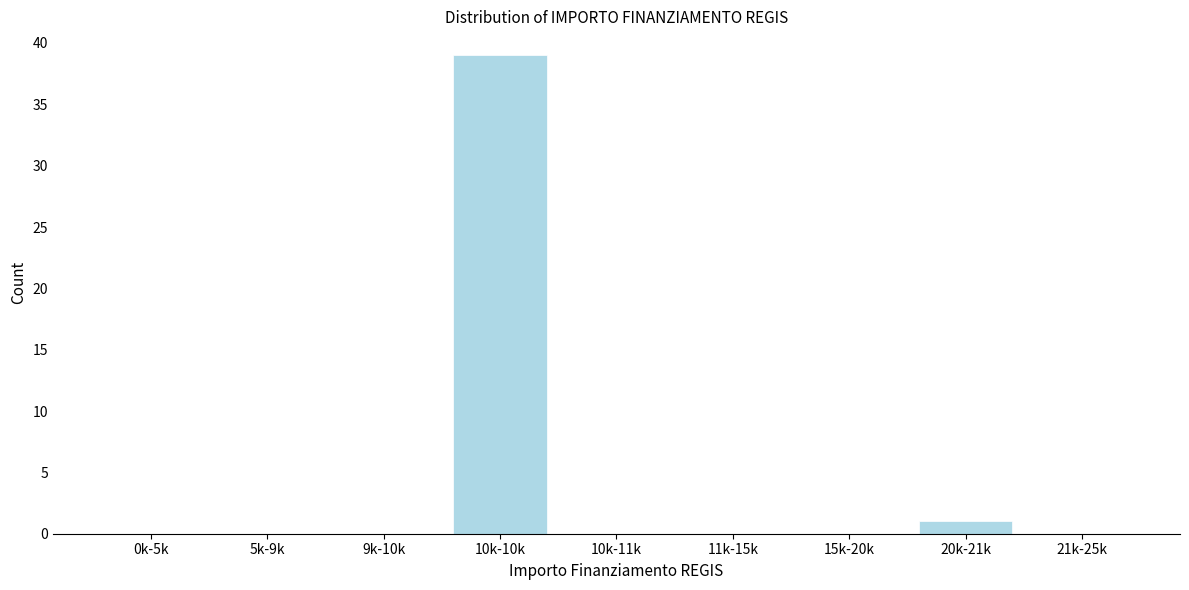

Reading left to right, extract all data points from this chart.

0k-5k=0	5k-9k=0	9k-10k=0	10k-10k=39	10k-11k=0	11k-15k=0	15k-20k=0	20k-21k=1	21k-25k=0